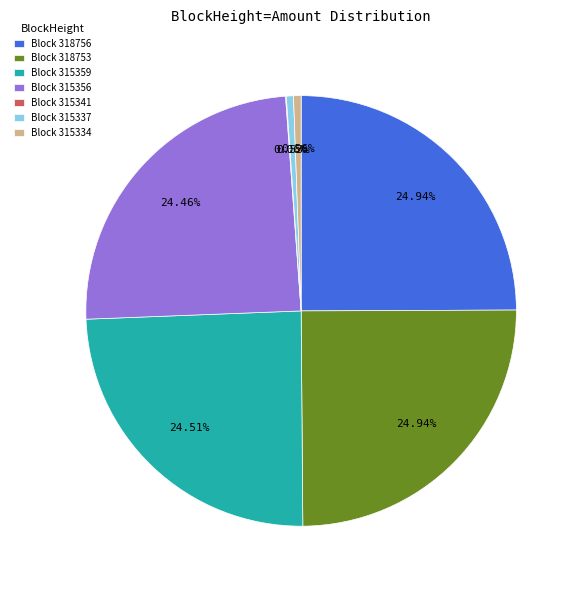

Approximately how many times larger is the value at Block 318753 compared to Block 315337?

46.7